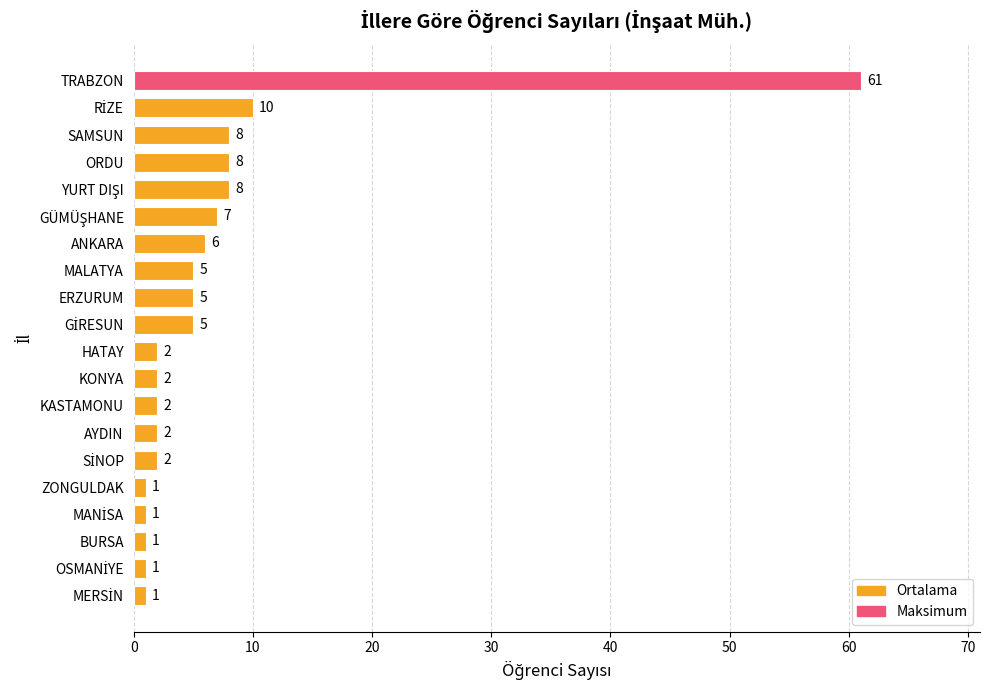

Count the number of categories in the chart.

20